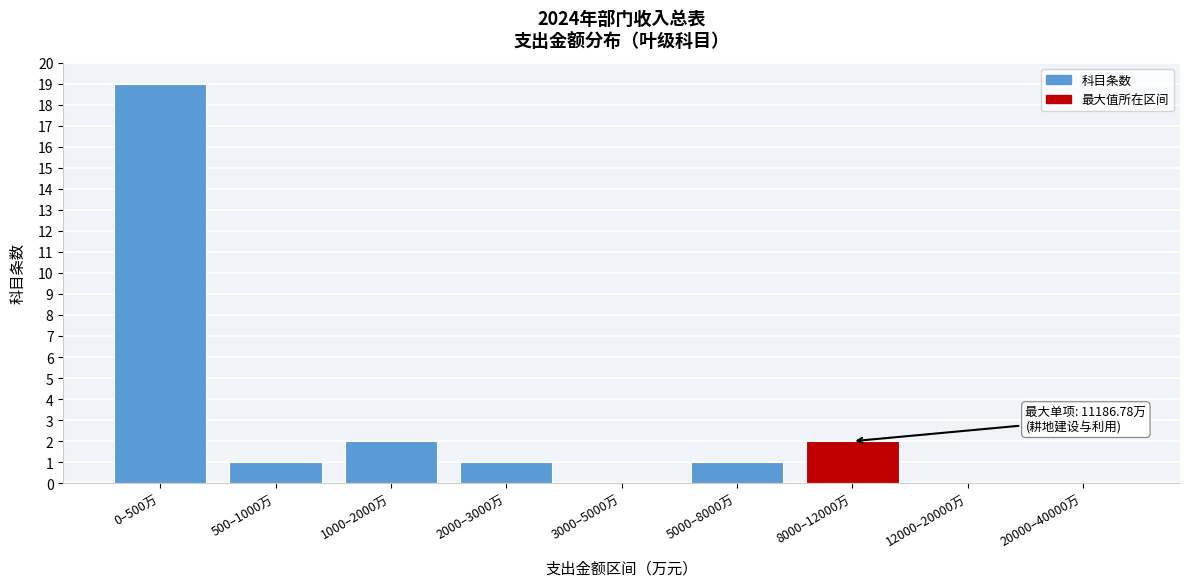

Reading left to right, transcribe all the data shown in this chart.

0–500万=19	500–1000万=1	1000–2000万=2	2000–3000万=1	3000–5000万=0	5000–8000万=1	8000–12000万=2	12000–20000万=0	20000–40000万=0